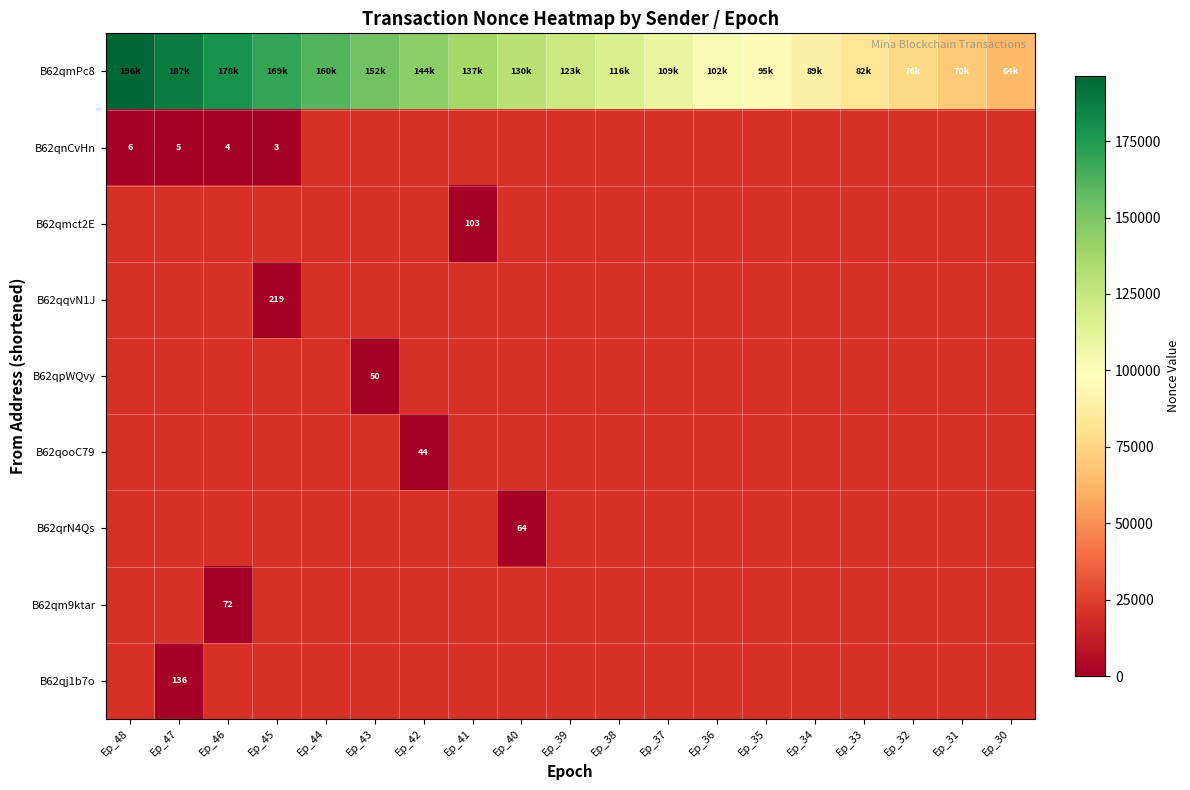

How many data points does each series have?

19